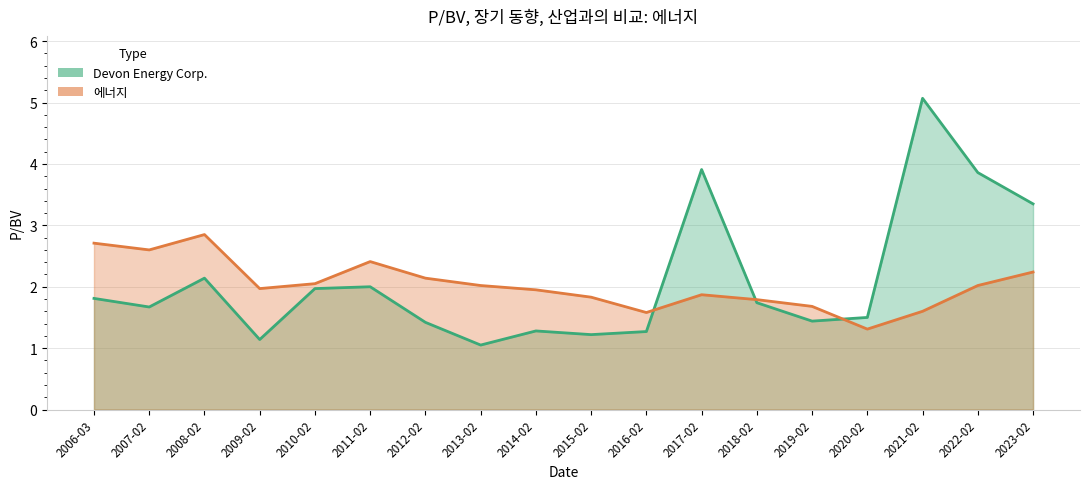

Count the number of data series in this chart.

2